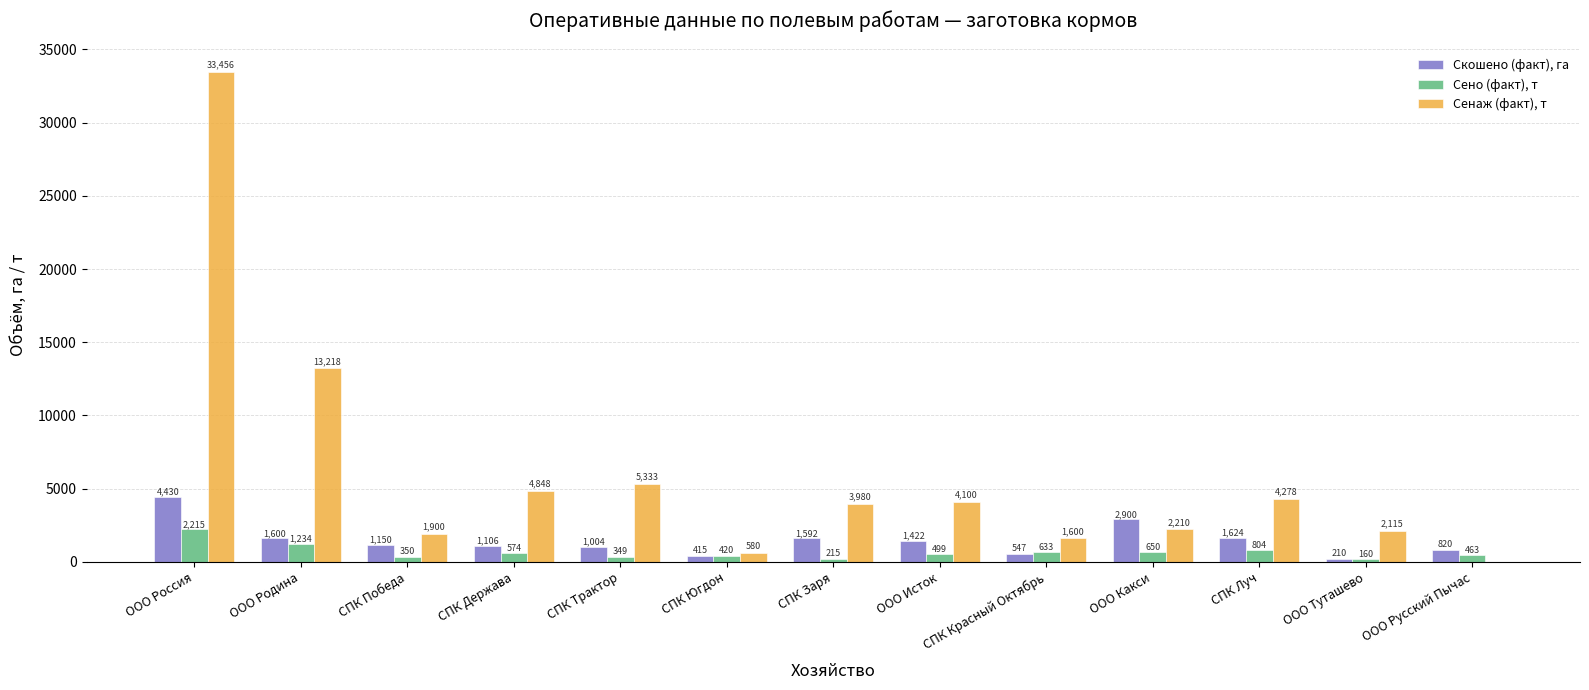

True or false: Скошено (факт), га has a value of 1422 at ООО Исток.

True